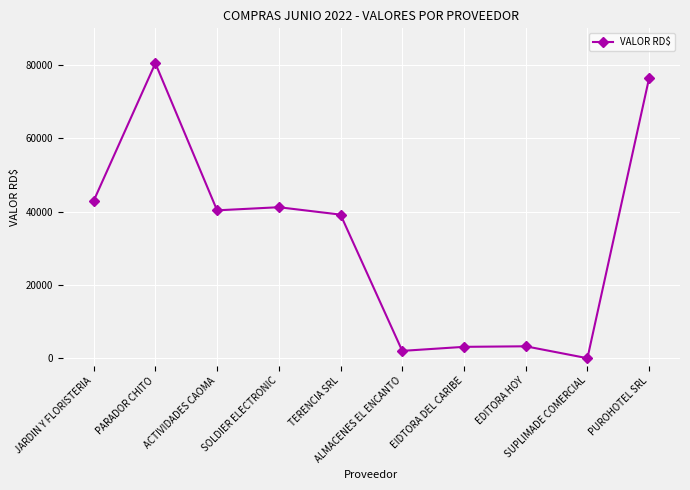

True or false: the data shows 135647.8 at PARADOR CHITO.

False